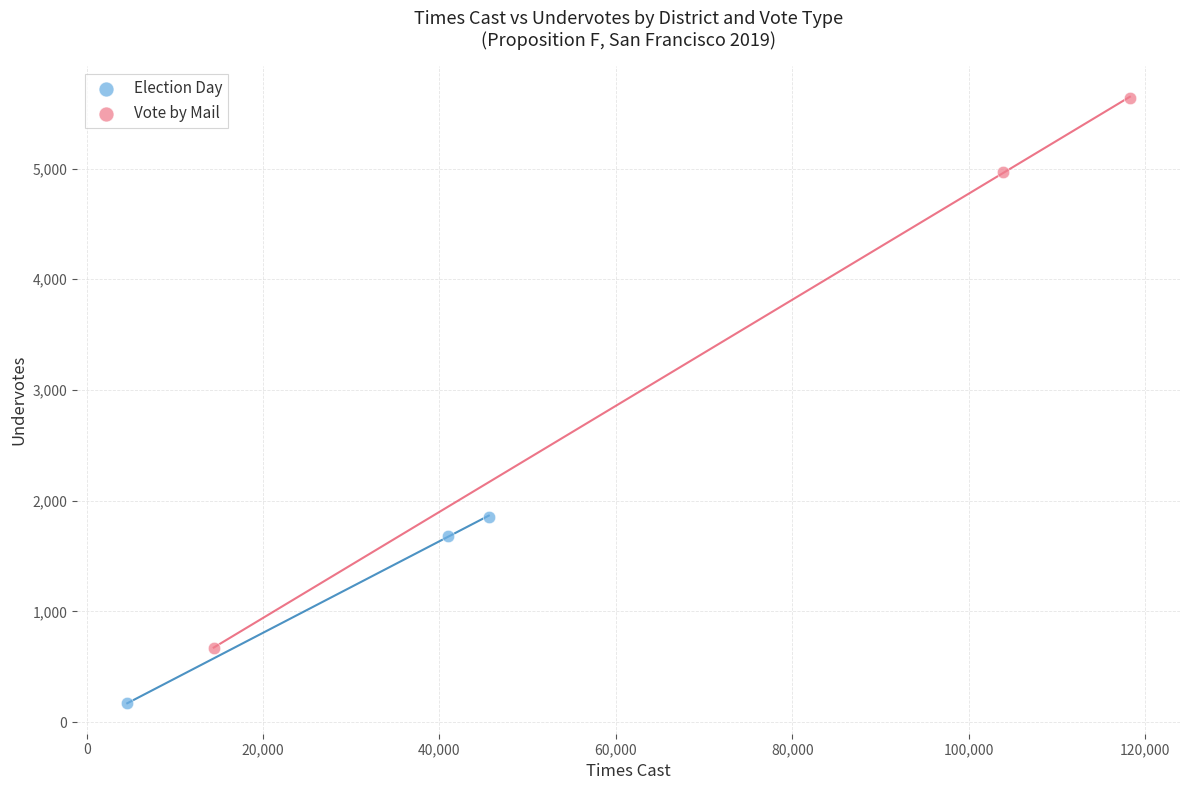

What are all the series names shown in the legend?

Election Day, Vote by Mail